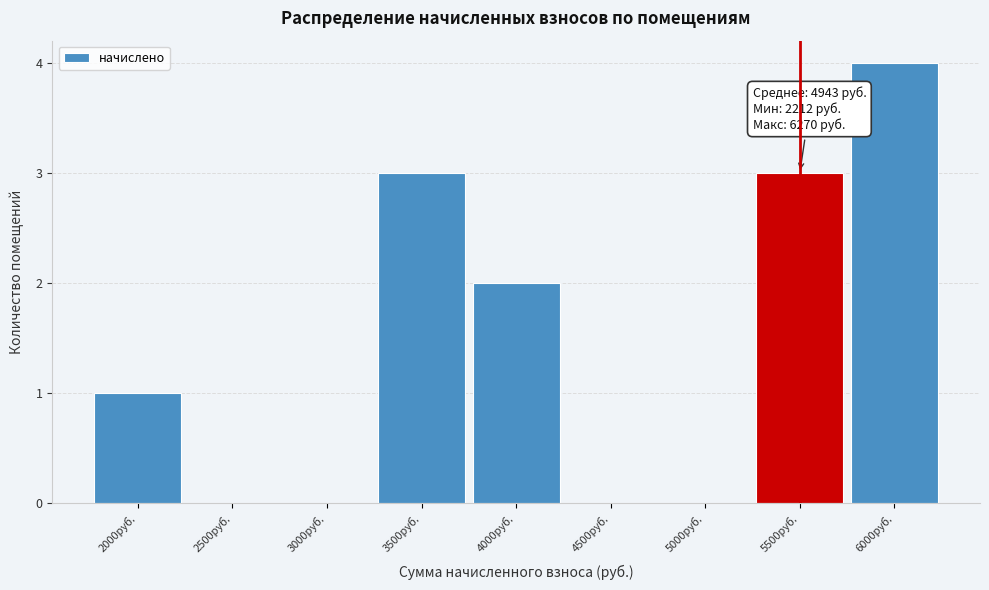

Reading right to left, extract all data points from this chart.

6000руб.=4	5500руб.=3	5000руб.=0	4500руб.=0	4000руб.=2	3500руб.=3	3000руб.=0	2500руб.=0	2000руб.=1